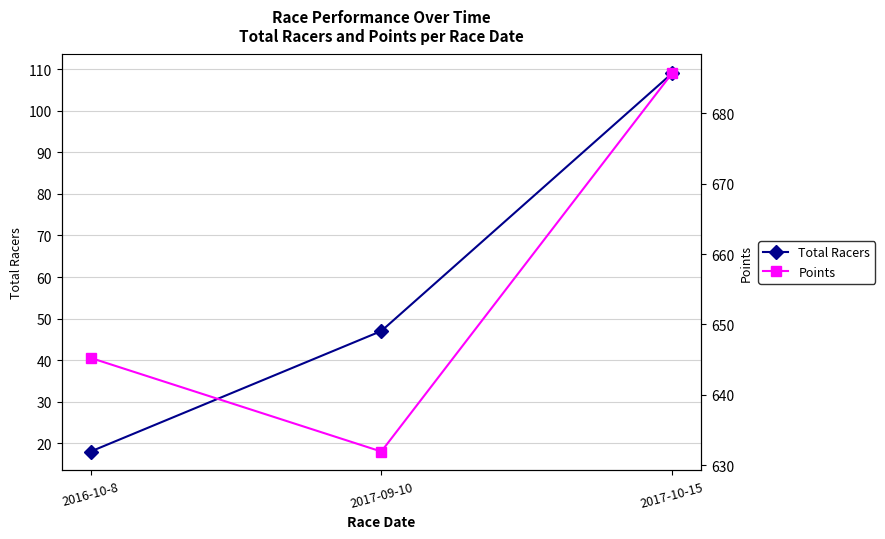

What is the value of the Total Racers point at the 1st from the left?

18.0